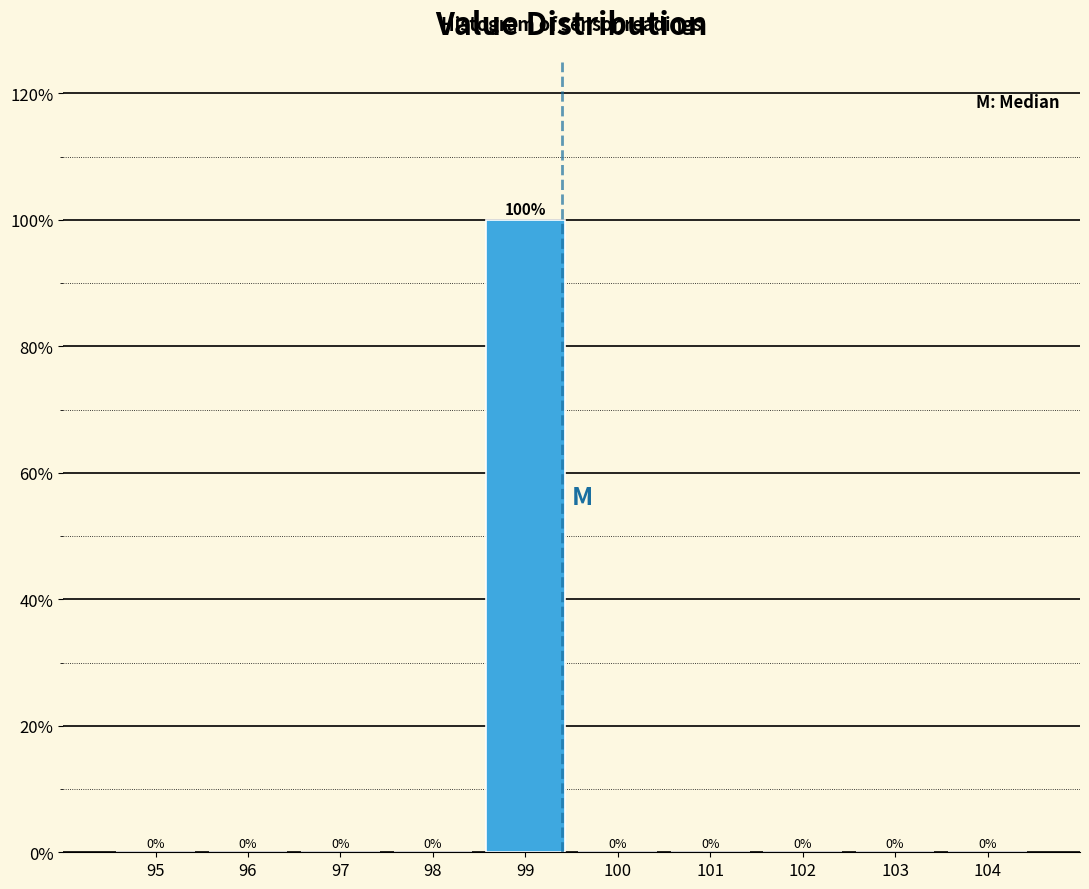

Reading left to right, list all the values displayed in this chart.

95=0	96=0	97=0	98=0	99=100	100=0	101=0	102=0	103=0	104=0